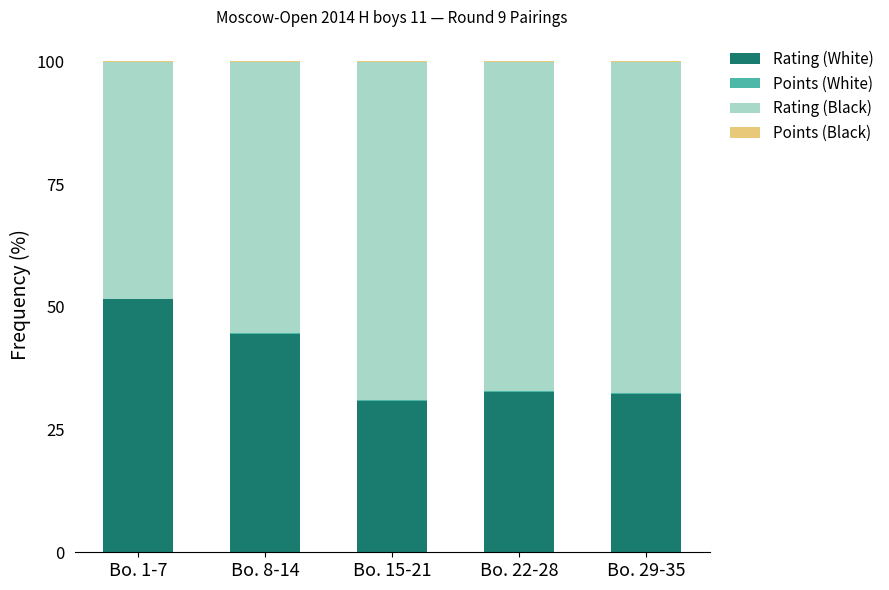

The Rating (White) series shows 44.4 at Bo. 8-14. True or false?

True